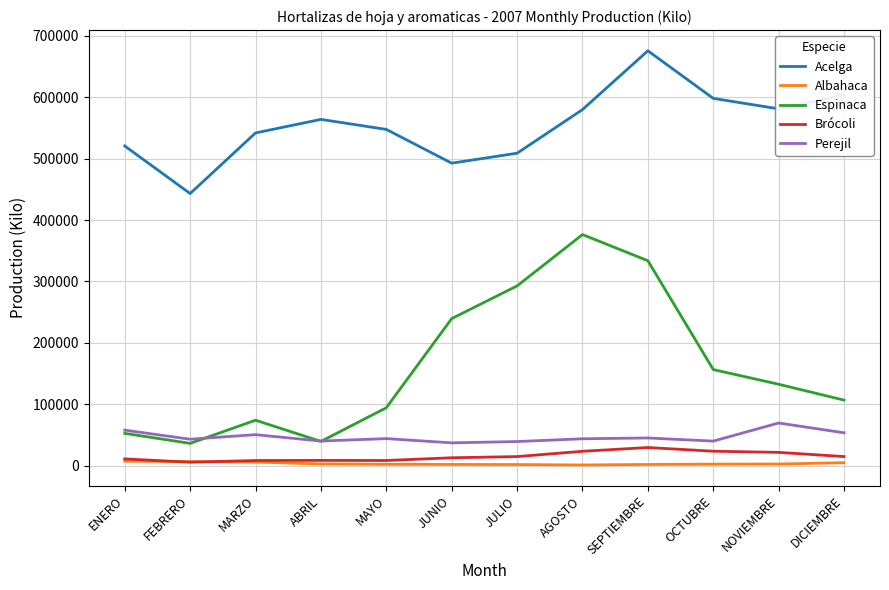

How many categories are shown in the chart?

12